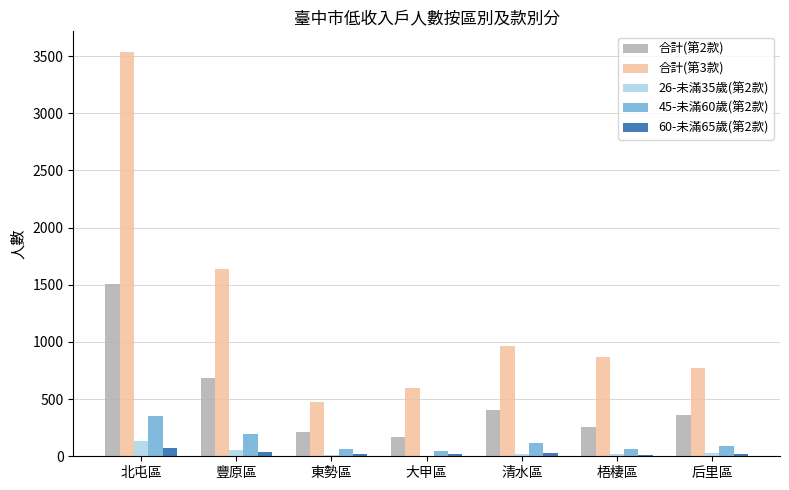

The 合計(第3款) series shows 478 at 東勢區. True or false?

True